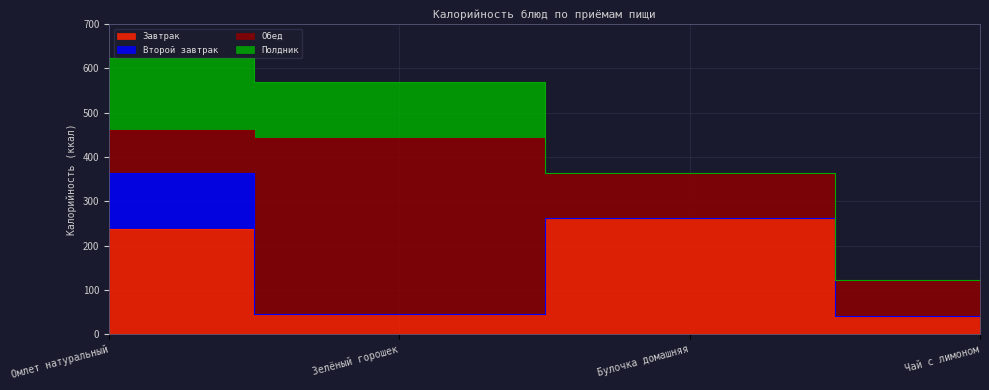

Reading left to right, extract all data points from this chart.

Завтрак: 238	46	262	41
Второй завтрак: 126	0	0	0
Обед: 96	398	103	82
Полдник: 163	126	0	0